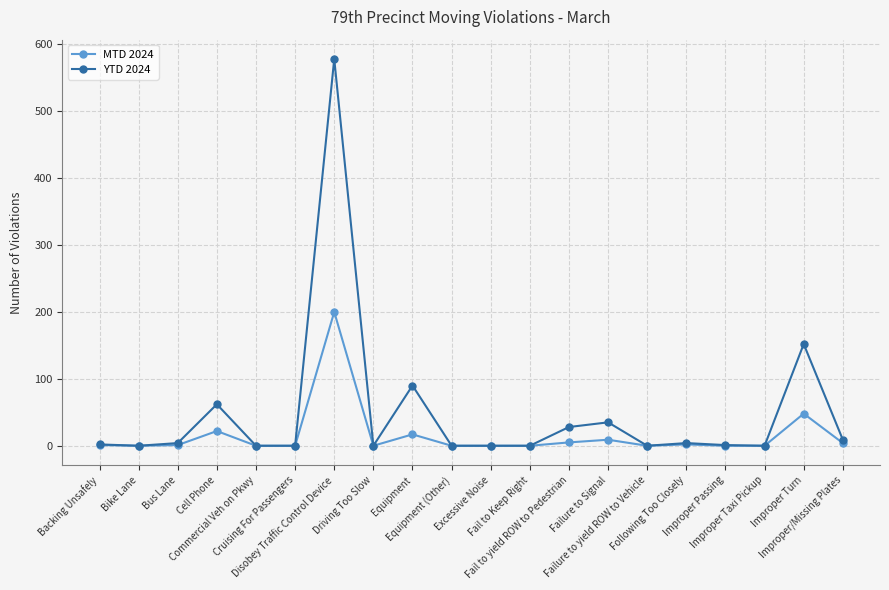

What is the label of the 19th point from the right?

Bike Lane